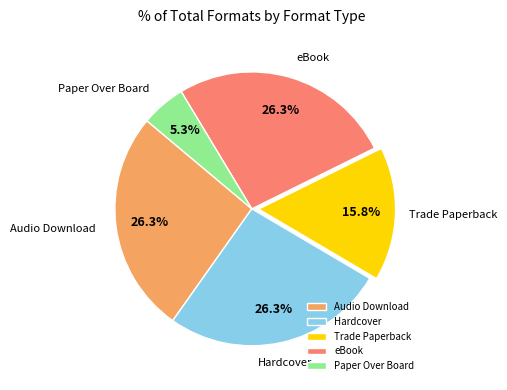

True or false: Hardcover accounts for 20% of the total.

False